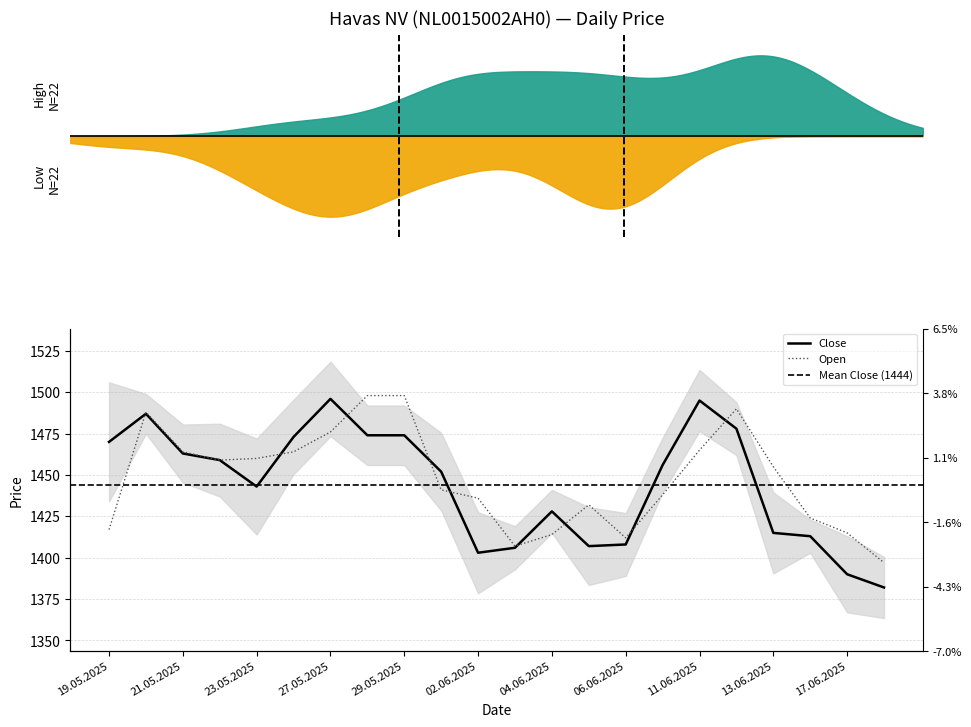

The value of Open at 12.06.2025 is 1490. True or false?

True